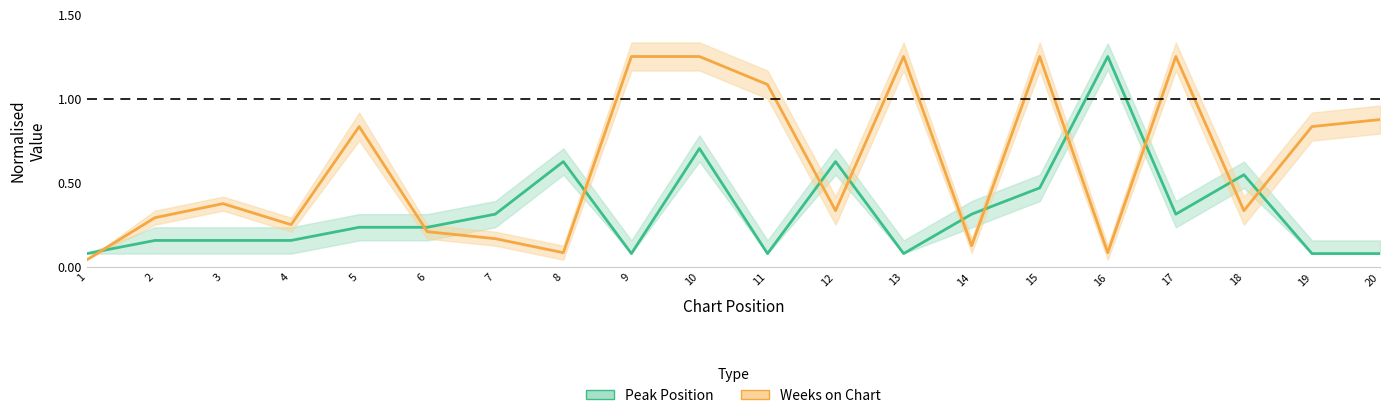

At which label does Peak Position reach its peak?

16